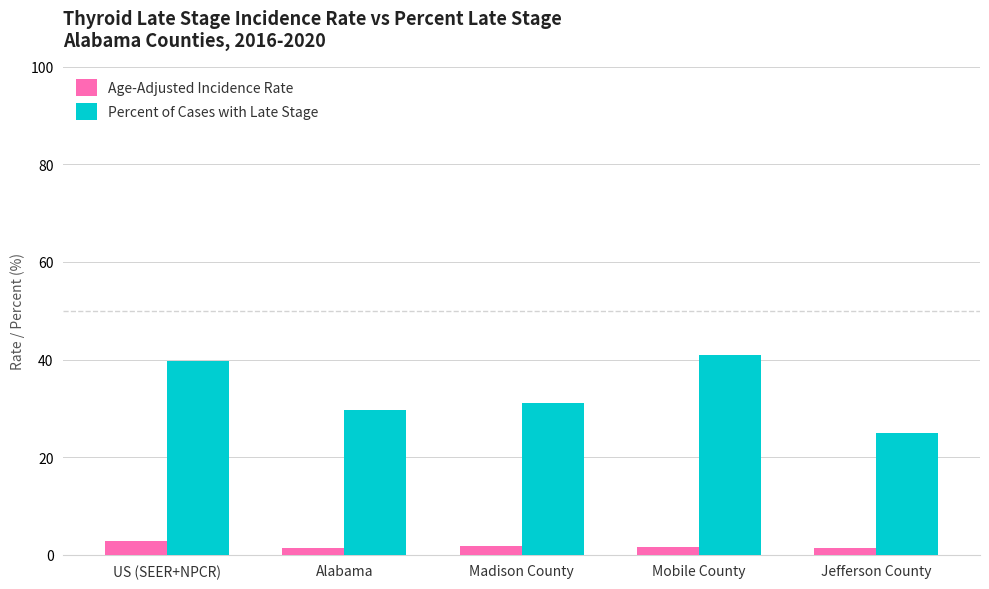

What is the label of the 4th bar from the left?

Mobile County